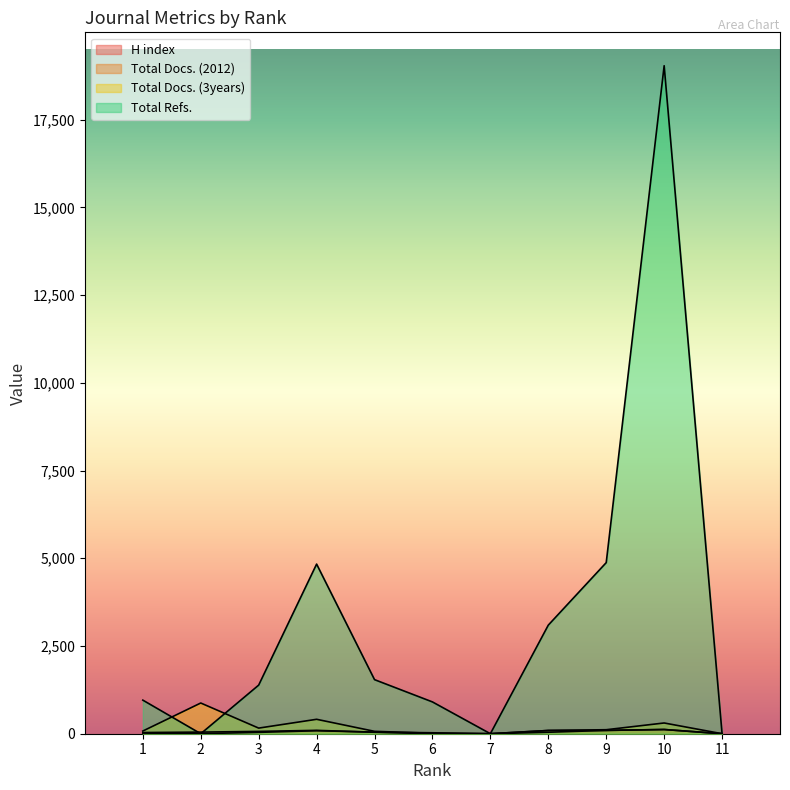

Which label corresponds to the largest value in the chart?

10